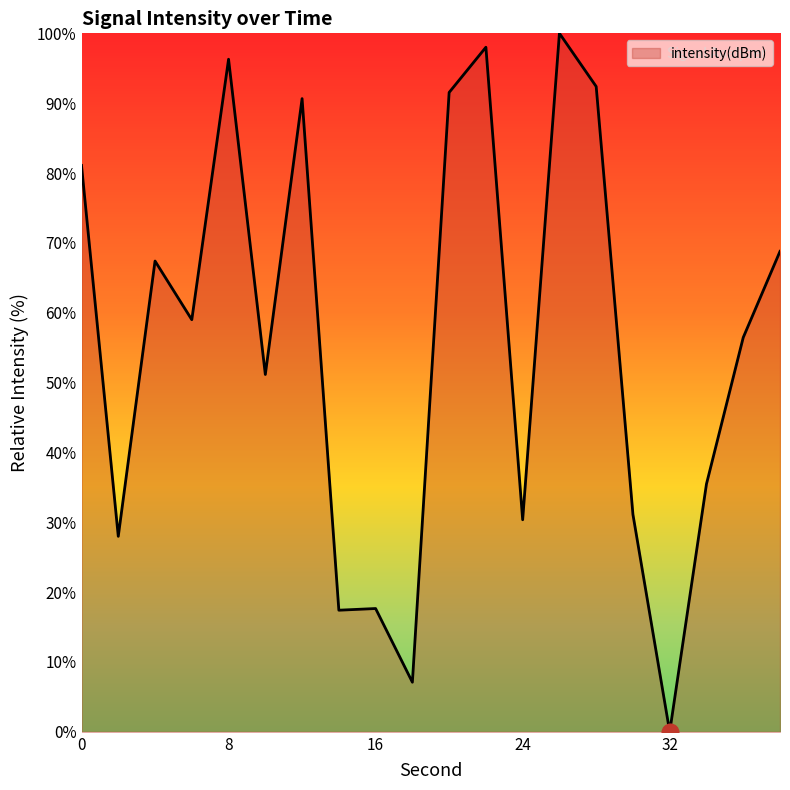

Does the chart have visible grid lines?

No